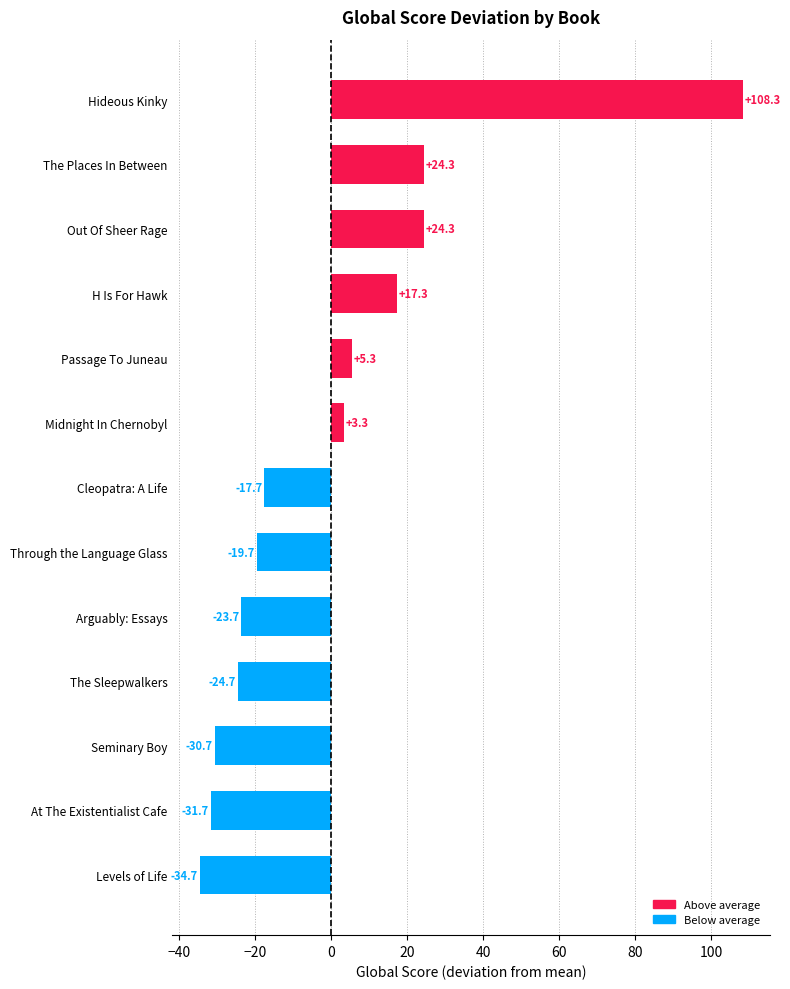

What is the maximum value shown in the chart?

108.3